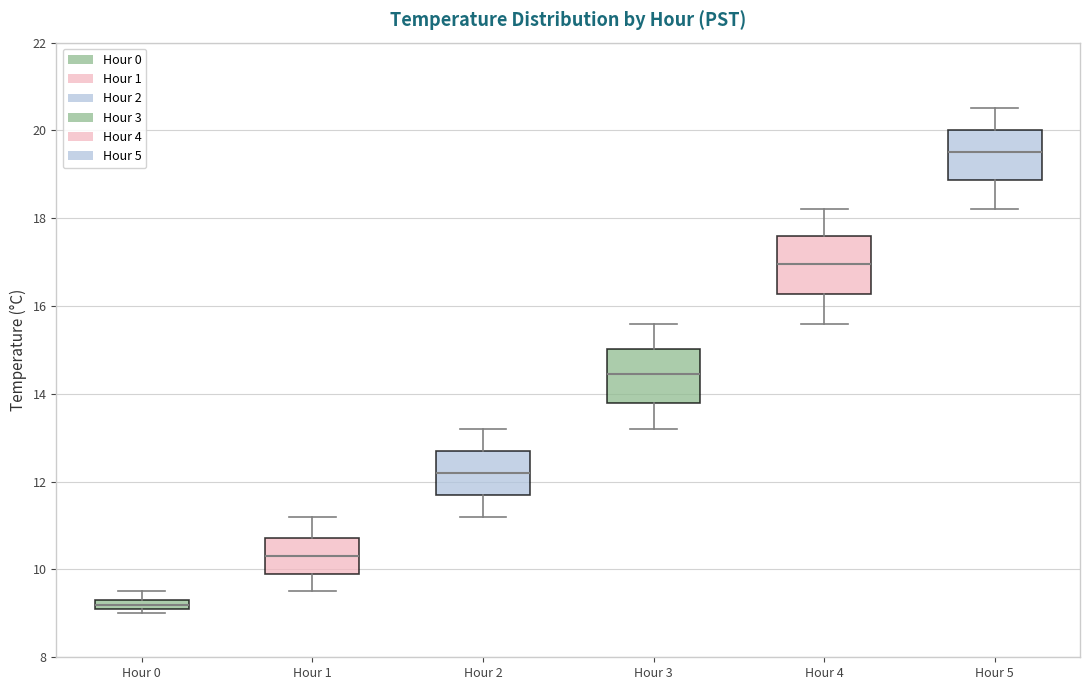

Where does the lower whisker of the box for Hour 4 end on the y-axis? The values are not printed on the chart, so give them approximately, as read against the axis.

15.6